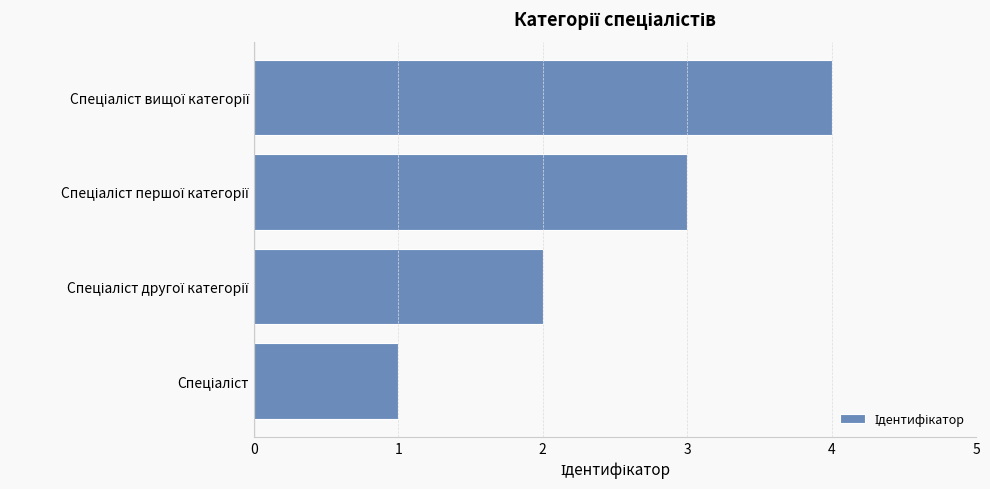

What is the sum of all values?

10